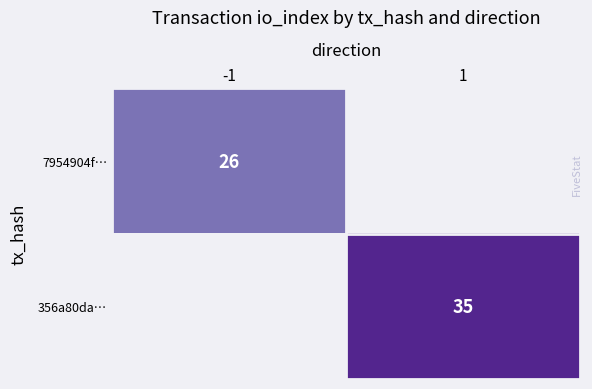

At how many categories does at least one series exceed 30?

1